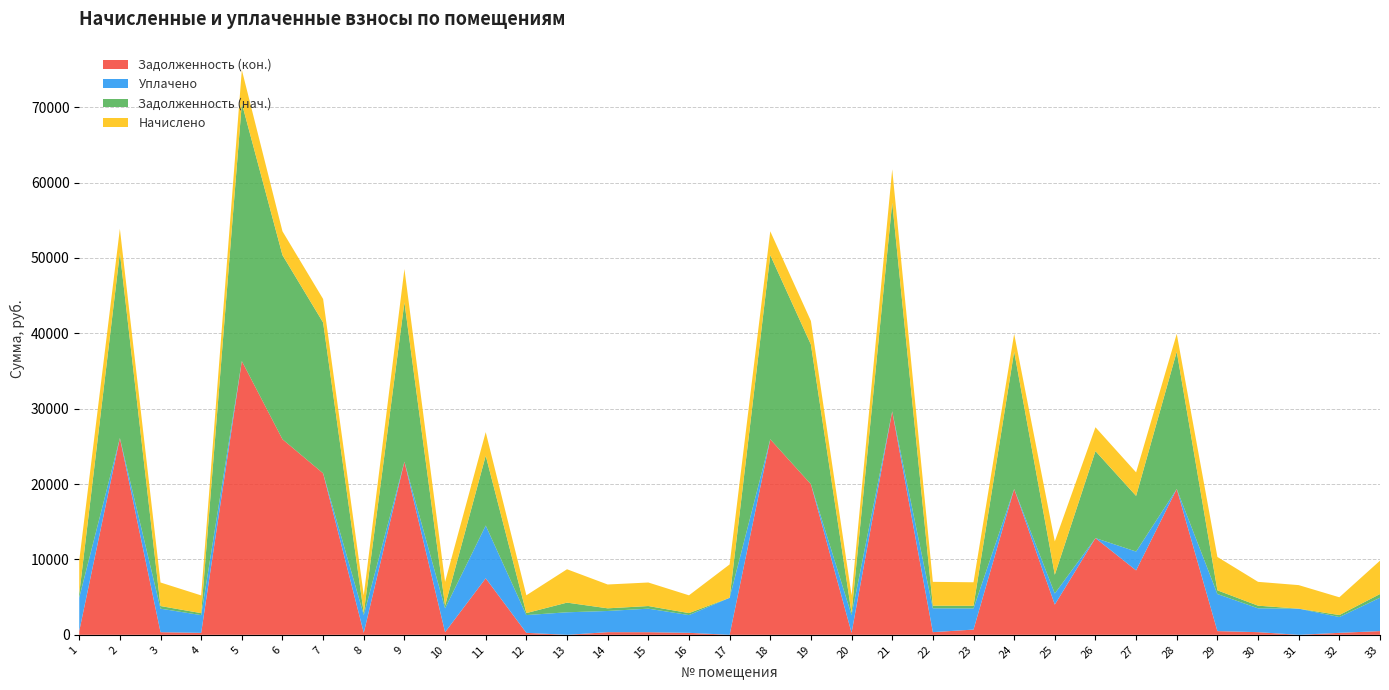

Reading left to right, list all the values displayed in this chart.

Задолженность (нач.): 1=492.6	2=24577.1	3=347.7	4=261.3	5=34193.6	6=24424.2	7=19999.0	8=262.1	9=21124.9	10=350.5	11=9266.1	12=262.1	13=1282.3	14=351.4	15=347.0	16=262.1	17=0.0	18=24424.2	19=18528.8	20=262.1	21=27666.1	22=351.4	23=347.0	24=18216.6	25=2481.0	26=11541.0	27=7380.6	28=18216.6	29=491.9	30=351.4	31=0.0	32=262.1	33=491.9
Начислено: 1=4433.8	2=3182.0	3=3122.7	4=2351.9	5=4427.1	6=3162.2	7=3122.7	8=2358.5	9=4427.1	10=3162.2	11=3122.7	12=2358.5	13=4427.1	14=3162.2	15=3122.7	16=2358.5	17=4427.1	18=3162.2	19=3122.7	20=2358.5	21=4427.1	22=3162.2	23=3122.7	24=2358.5	25=4427.1	26=3162.2	27=3122.7	28=2358.5	29=4427.1	30=3162.2	31=3122.7	32=2358.5	33=4427.1
Уплачено: 1=4433.8	2=0.0	3=3122.7	4=2351.9	5=0.0	6=0.0	7=0.0	8=2358.5	9=0.0	10=3163.5	11=7000.1	12=2358.5	13=2987.9	14=2810.9	15=3122.7	16=2357.6	17=4909.7	18=0.0	19=0.0	20=2358.5	21=0.0	22=3162.2	23=2806.1	24=0.0	25=1478.2	26=0.0	27=2500.0	28=0.0	29=4919.0	30=3162.2	31=3469.7	32=2096.5	33=4427.3
Задолженность (кон.): 1=492.6	2=26103.1	3=347.0	4=261.3	5=36316.6	6=25940.7	7=21425.0	8=262.1	9=22973.8	10=350.1	11=7498.7	12=262.1	13=0.0	14=351.4	15=347.0	16=262.1	17=0.0	18=25940.7	19=19978.7	20=262.1	21=29651.7	22=351.4	23=693.4	24=19347.7	25=4006.8	26=12830.9	27=8547.4	28=19347.7	29=491.9	30=351.4	31=0.0	32=262.1	33=491.7